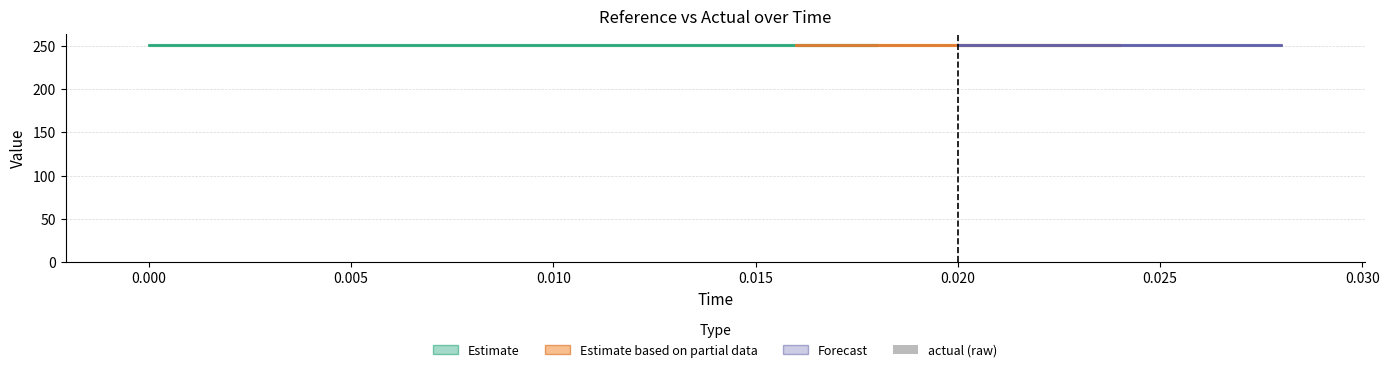

Reading left to right, transcribe all the data shown in this chart.

reference: 250.8	250.8	250.8	250.8	250.8	250.8	250.8	250.8	250.8	250.8	250.8	250.8	250.8	250.8	250.8
high: 251.6	251.6	251.6	251.6	251.6	251.6	251.6	251.6	251.6	251.6	251.6	251.6	251.6	251.6	251.6
low: 250.1	250.1	250.1	250.1	250.1	250.1	250.1	250.1	250.1	250.1	250.1	250.1	250.1	250.1	250.1
actual (raw): 0.0	0.0	0.0	0.0	0.0	0.0	0.0	0.0	0.0	0.0	0.0	0.0	0.0	0.0	0.0